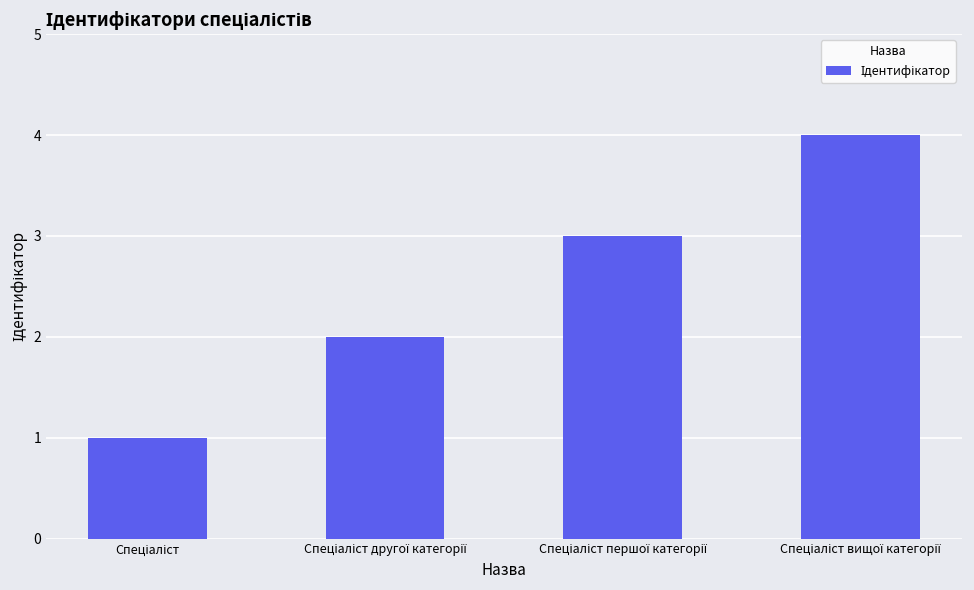

What is the greatest value displayed?

4